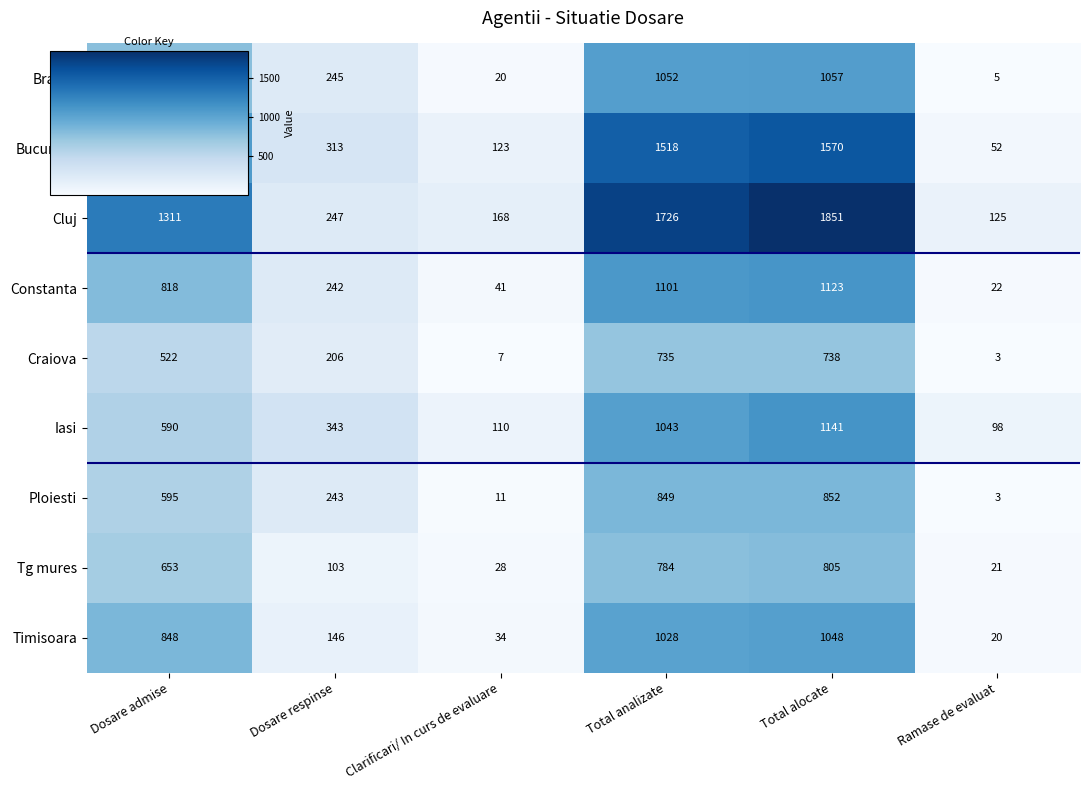

What is the sum of the Bucuresti values at Dosare respinse and Total analizate?

1831